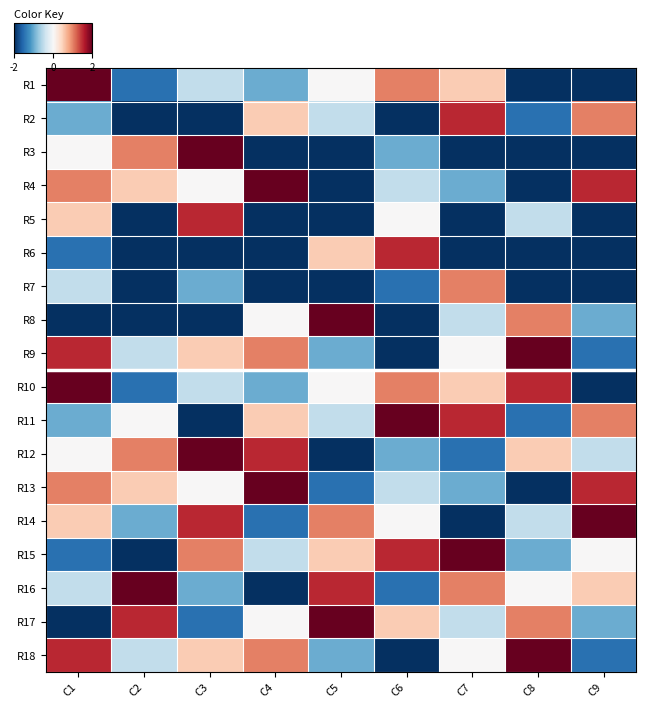

Reading left to right, extract all data points from this chart.

R1: C1=4	C2=-3	C3=-1	C4=-2	C5=0	C6=2	C7=1	C8=-5	C9=-5
R2: C1=-2	C2=-5	C3=-4	C4=1	C5=-1	C6=-5	C7=3	C8=-3	C9=2
R3: C1=0	C2=2	C3=4	C4=-5	C5=-5	C6=-2	C7=-5	C8=-5	C9=-5
R4: C1=2	C2=1	C3=0	C4=4	C5=-5	C6=-1	C7=-2	C8=-5	C9=3
R5: C1=1	C2=-5	C3=3	C4=-5	C5=-5	C6=0	C7=-4	C8=-1	C9=-5
R6: C1=-3	C2=-5	C3=-5	C4=-5	C5=1	C6=3	C7=-5	C8=-5	C9=-5
R7: C1=-1	C2=-5	C3=-2	C4=-4	C5=-5	C6=-3	C7=2	C8=-5	C9=-5
R8: C1=-5	C2=-5	C3=-5	C4=0	C5=4	C6=-5	C7=-1	C8=2	C9=-2
R9: C1=3	C2=-1	C3=1	C4=2	C5=-2	C6=-5	C7=0	C8=4	C9=-3
R10: C1=4	C2=-3	C3=-1	C4=-2	C5=0	C6=2	C7=1	C8=3	C9=-4
R11: C1=-2	C2=0	C3=-4	C4=1	C5=-1	C6=4	C7=3	C8=-3	C9=2
R12: C1=0	C2=2	C3=4	C4=3	C5=-4	C6=-2	C7=-3	C8=1	C9=-1
R13: C1=2	C2=1	C3=0	C4=4	C5=-3	C6=-1	C7=-2	C8=-4	C9=3
R14: C1=1	C2=-2	C3=3	C4=-3	C5=2	C6=0	C7=-4	C8=-1	C9=4
R15: C1=-3	C2=-4	C3=2	C4=-1	C5=1	C6=3	C7=4	C8=-2	C9=0
R16: C1=-1	C2=4	C3=-2	C4=-4	C5=3	C6=-3	C7=2	C8=0	C9=1
R17: C1=-4	C2=3	C3=-3	C4=0	C5=4	C6=1	C7=-1	C8=2	C9=-2
R18: C1=3	C2=-1	C3=1	C4=2	C5=-2	C6=-4	C7=0	C8=4	C9=-3